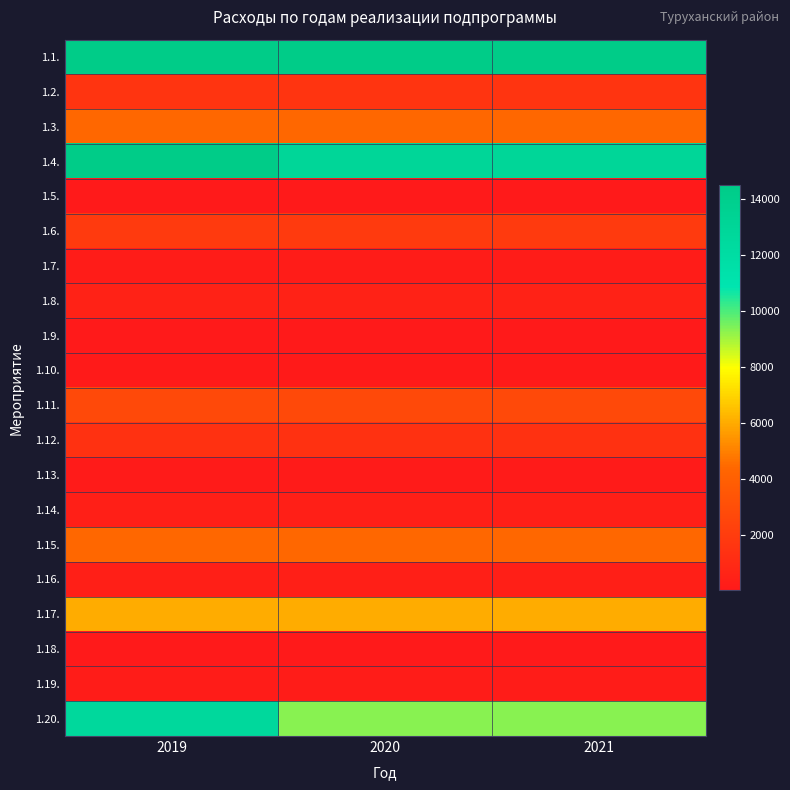

At how many categories does at least one series exceed 6035?

3